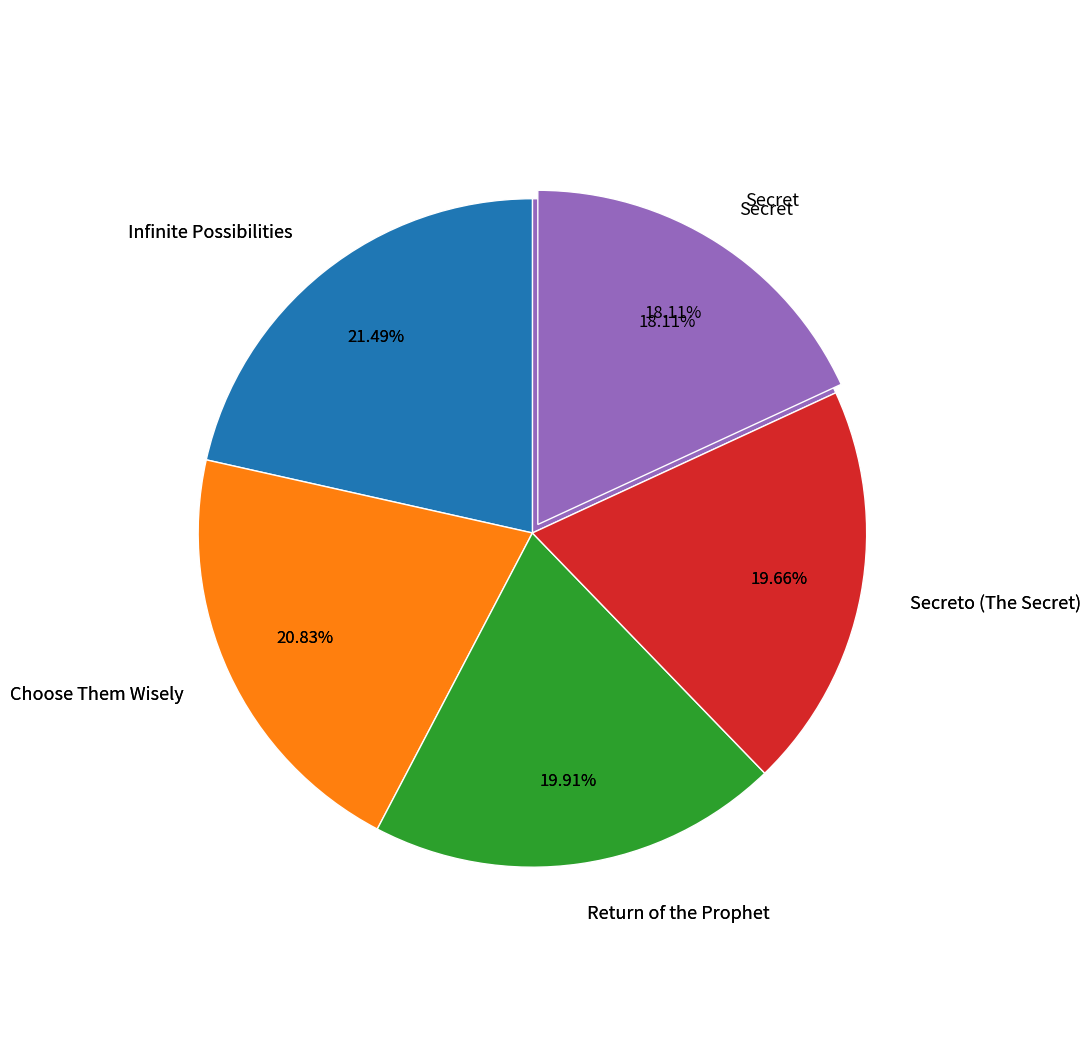

How many slices are in this pie chart?

5